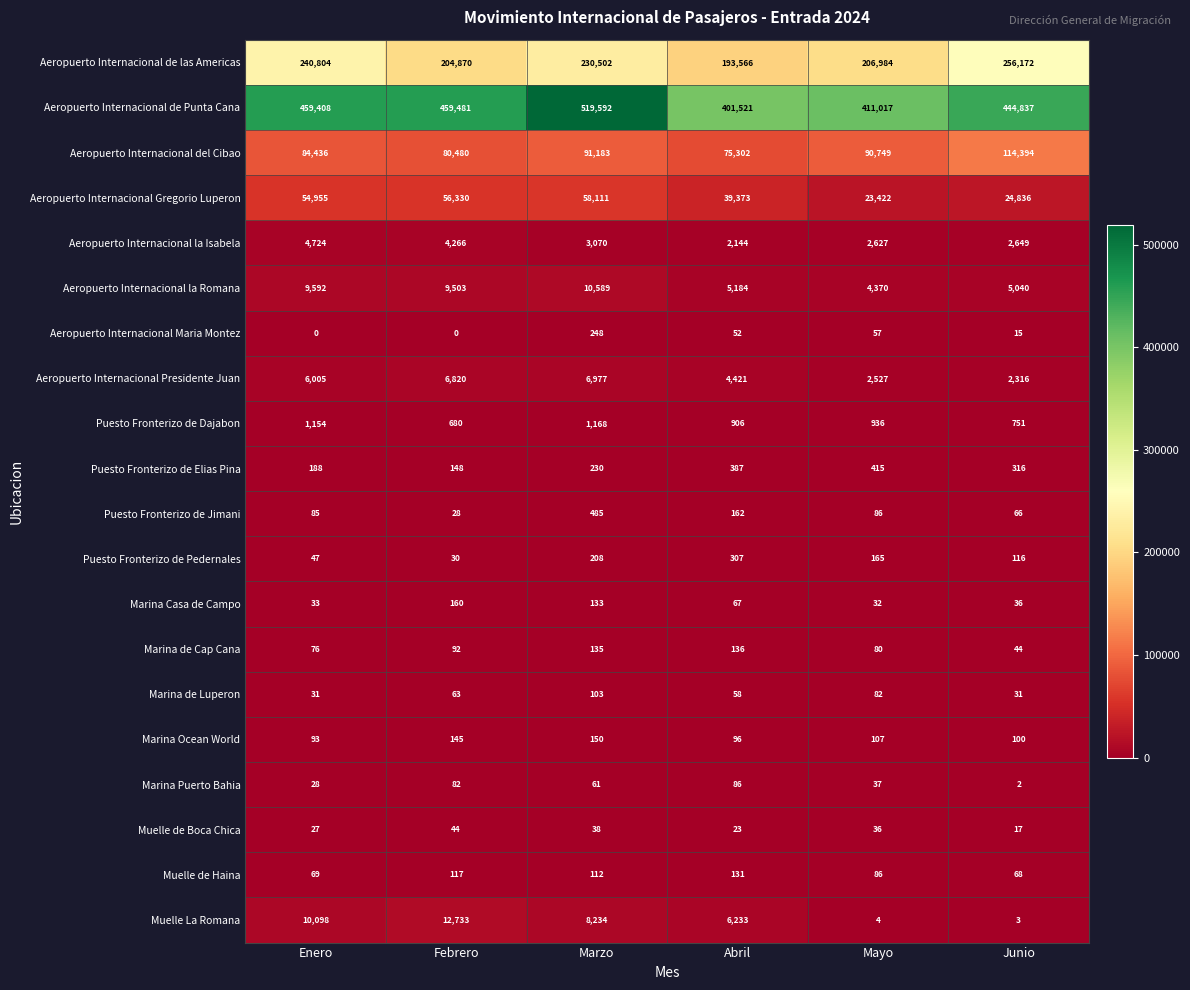

How many data points does each series have?

6